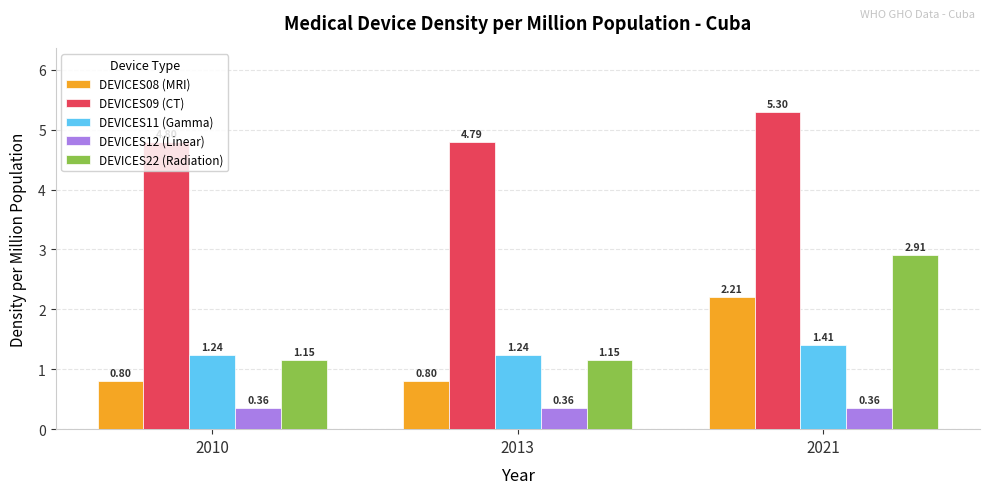

What is the difference between the highest and lowest values at 2021?

4.9